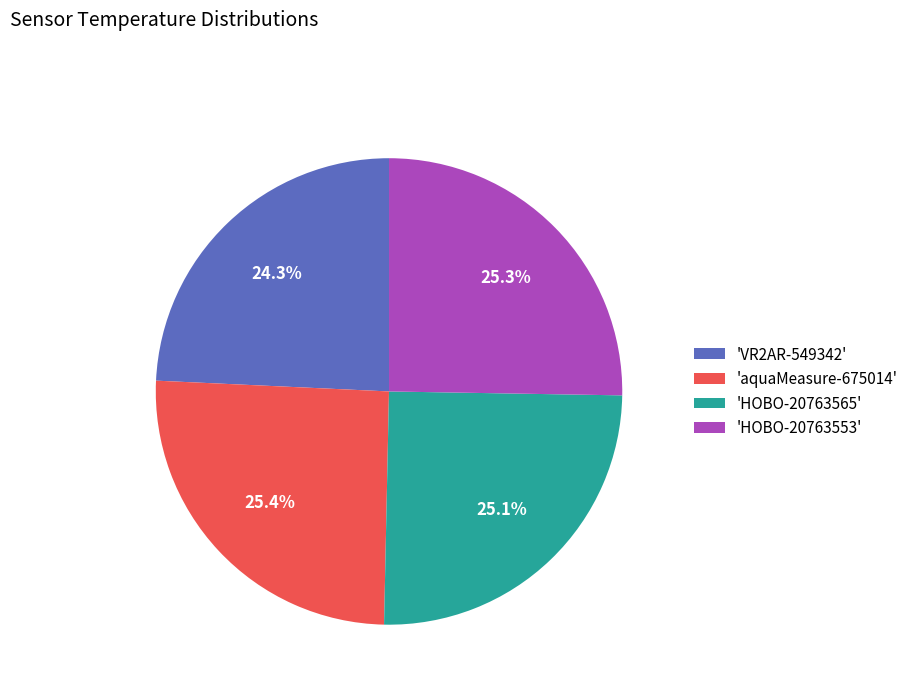

Which slice is the smallest?

'VR2AR-549342'